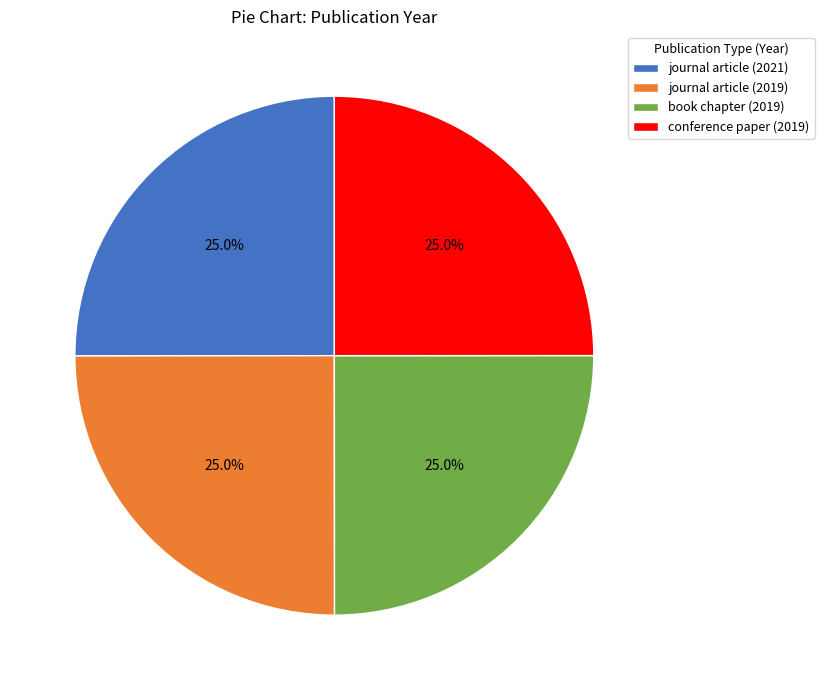

Approximately how many times larger is the value at journal article (2019) compared to journal article (2021)?

1.0